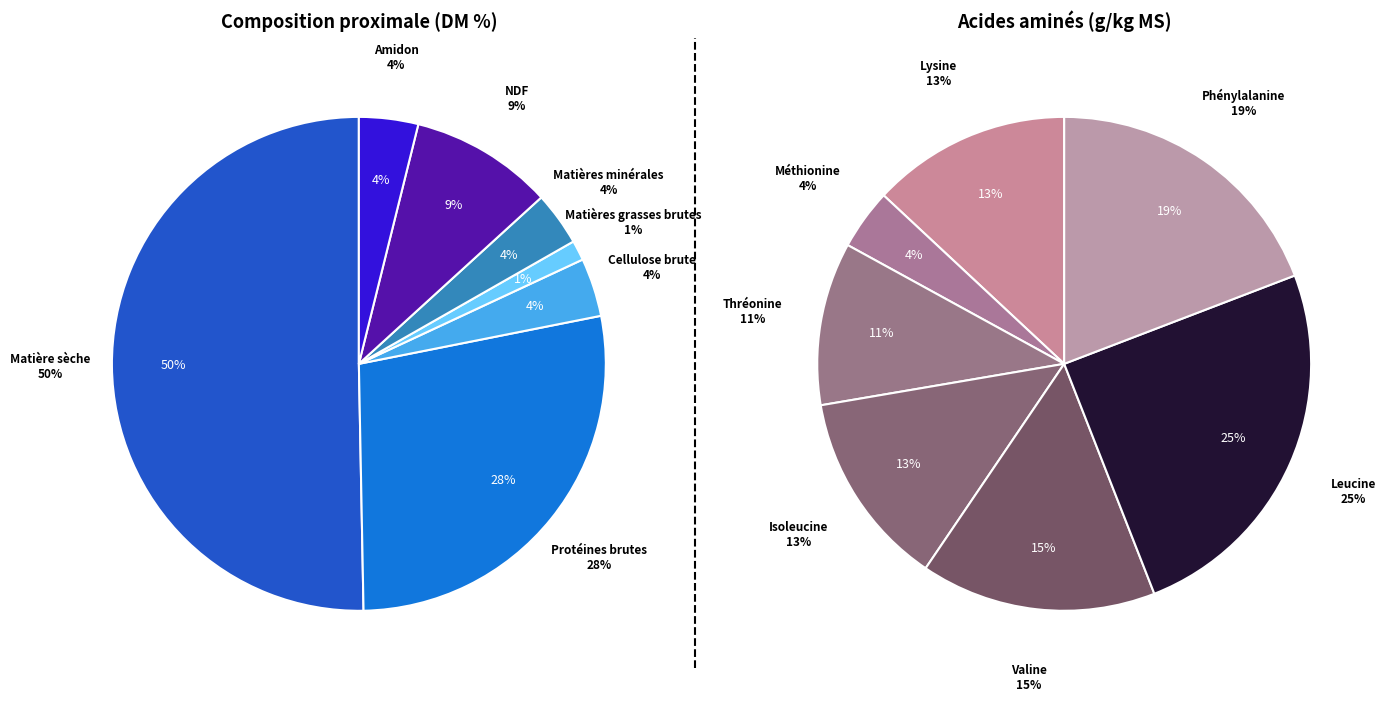

Which series has the largest range (max minus min)?

Proximate composition